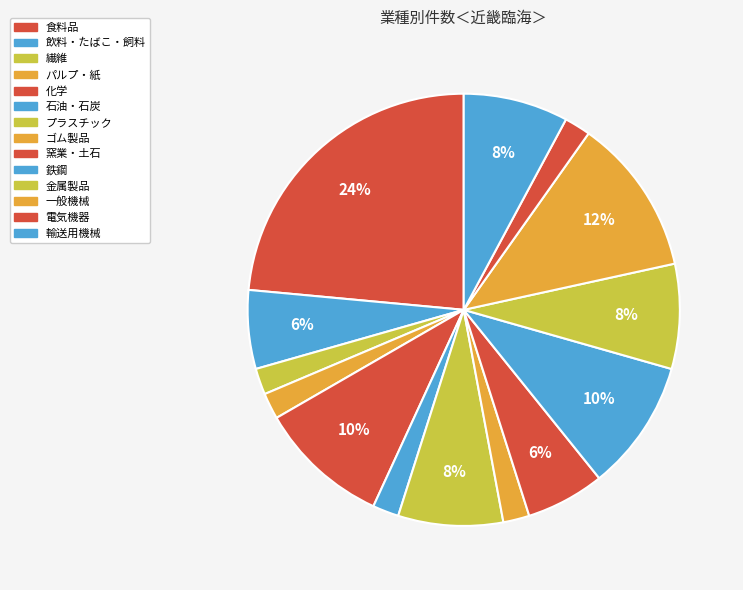

Is it true that 石油・石炭 is 2% of the pie?

True